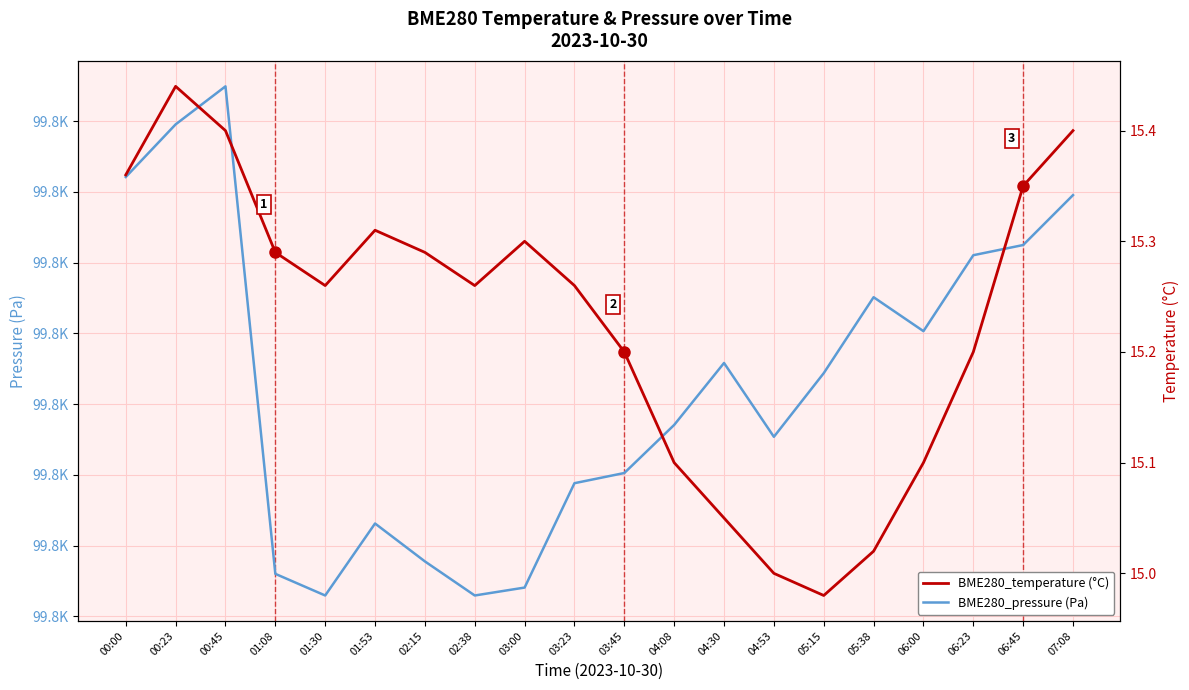

What is the smallest value displayed?

15.0